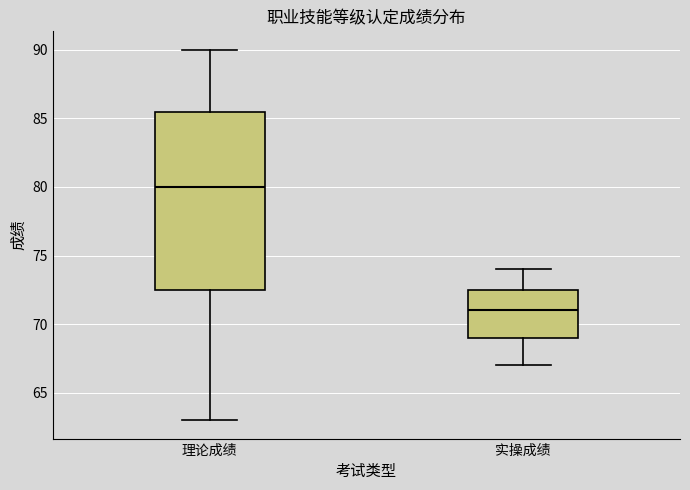

Reading left to right, read every box against the y-axis: the position of its median line, the range the box covers, and the ends of its whiskers. The values are not printed on the chart, so give them approximately, as read against the axis.

理论成绩: median 80.0, box 72.5 to 85.5, whiskers 63.0 to 90.0
实操成绩: median 71.0, box 69.0 to 72.5, whiskers 67.0 to 74.0